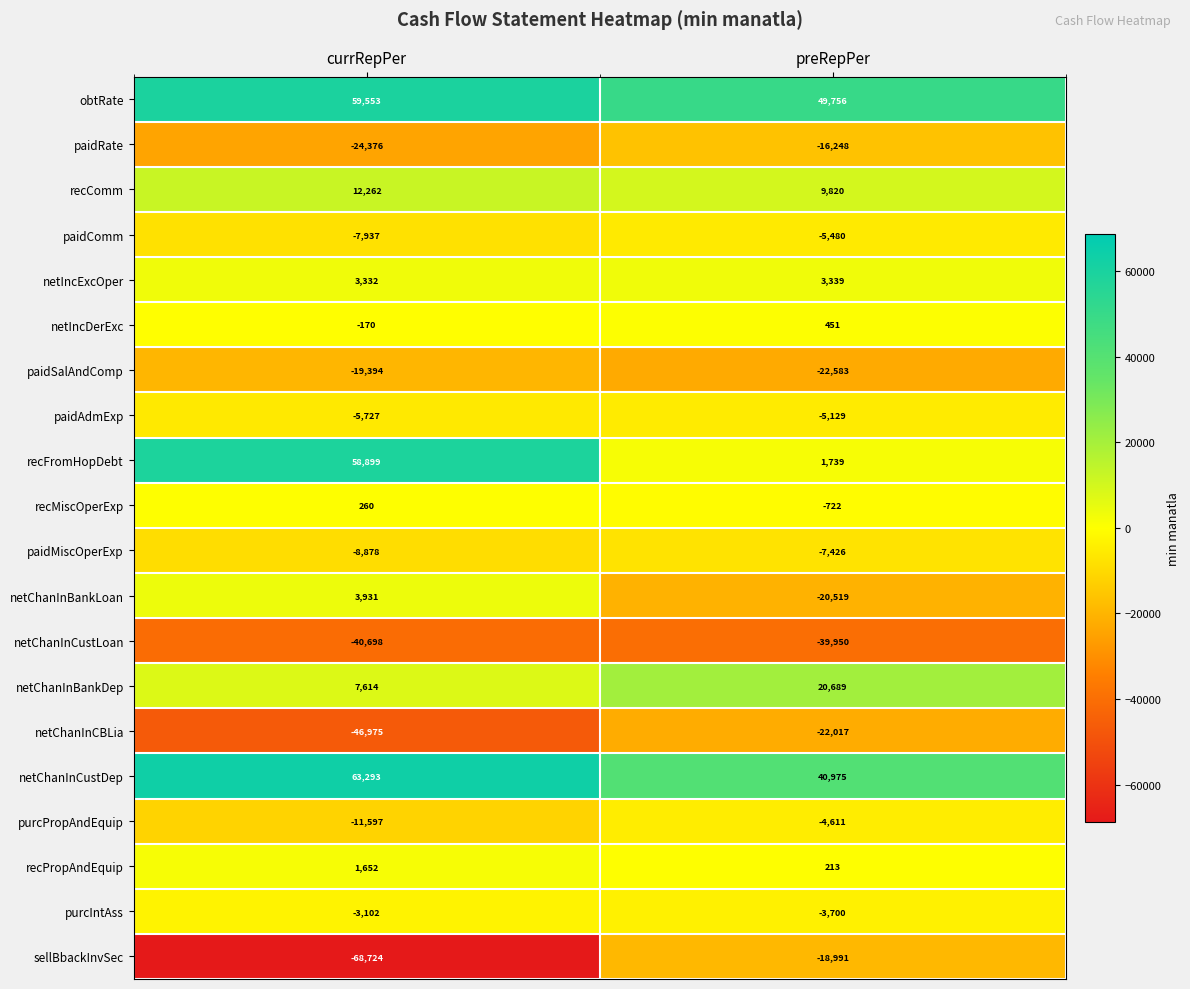

Rank the series at currRepPer from highest to lowest value.

netChanInCustDep, obtRate, recFromHopDebt, recComm, netChanInBankDep, netChanInBankLoan, netIncExcOper, recPropAndEquip, recMiscOperExp, netIncDerExc, purcIntAss, paidAdmExp, paidComm, paidMiscOperExp, purcPropAndEquip, paidSalAndComp, paidRate, netChanInCustLoan, netChanInCBLia, sellBbackInvSec